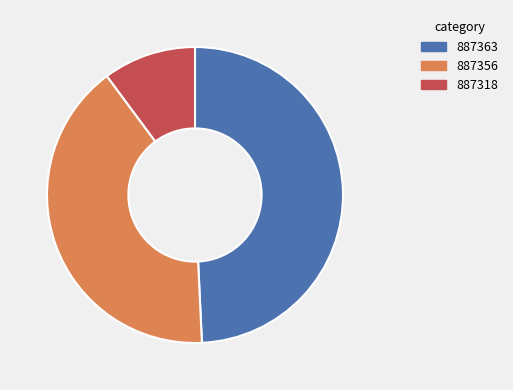

Rank the categories by value from highest to lowest.

887363, 887356, 887318